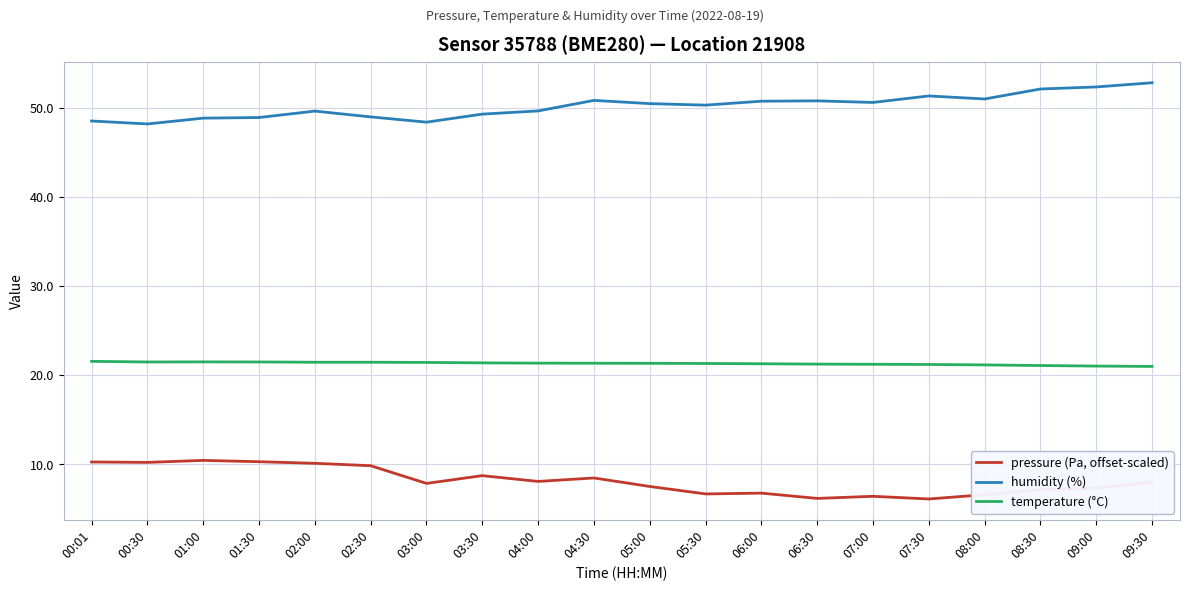

Which series has the largest total across all categories?

humidity (%)